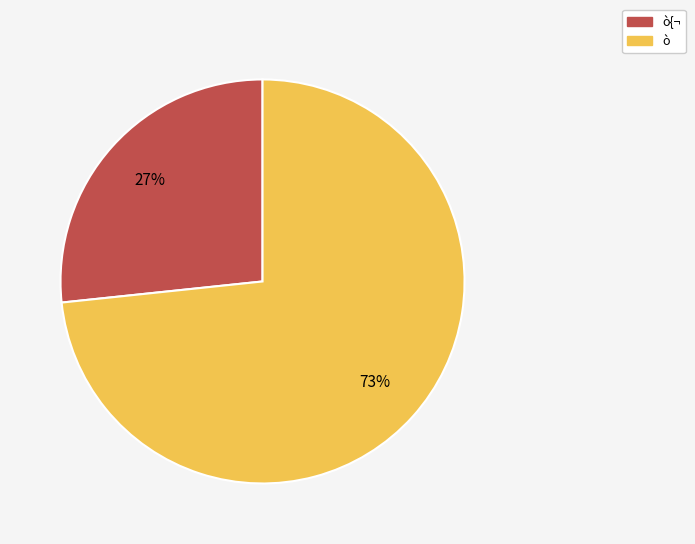

Which has a higher value, ò{¬ or ò?

ò